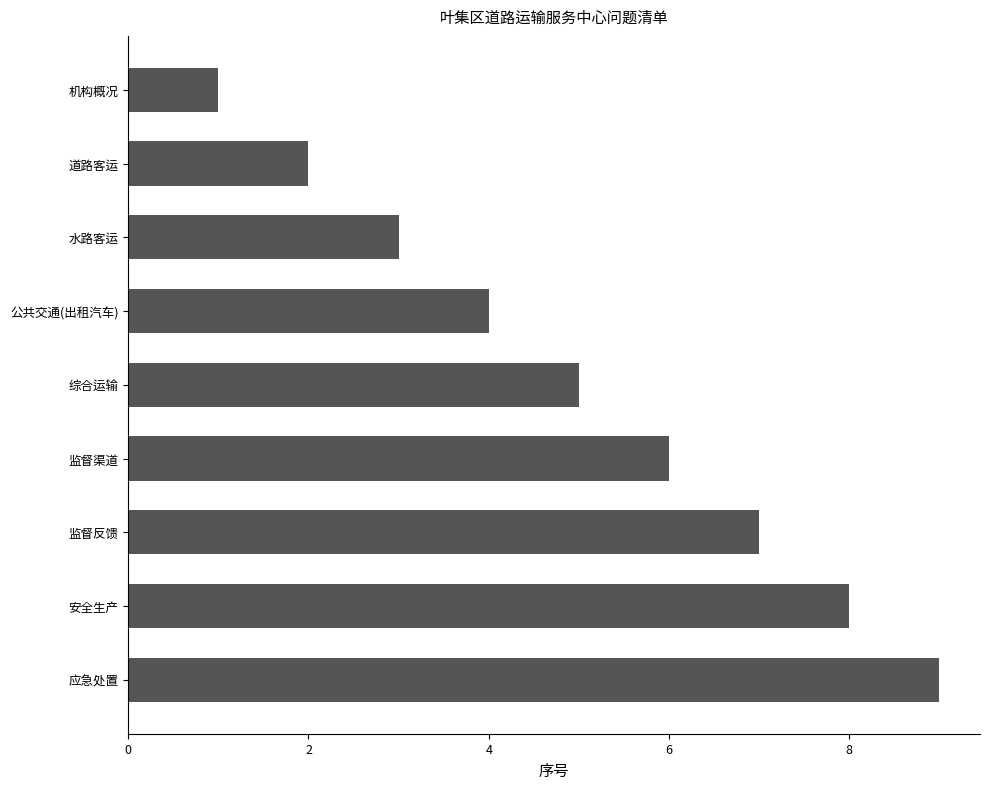

What is the difference between the maximum and second lowest values?

7